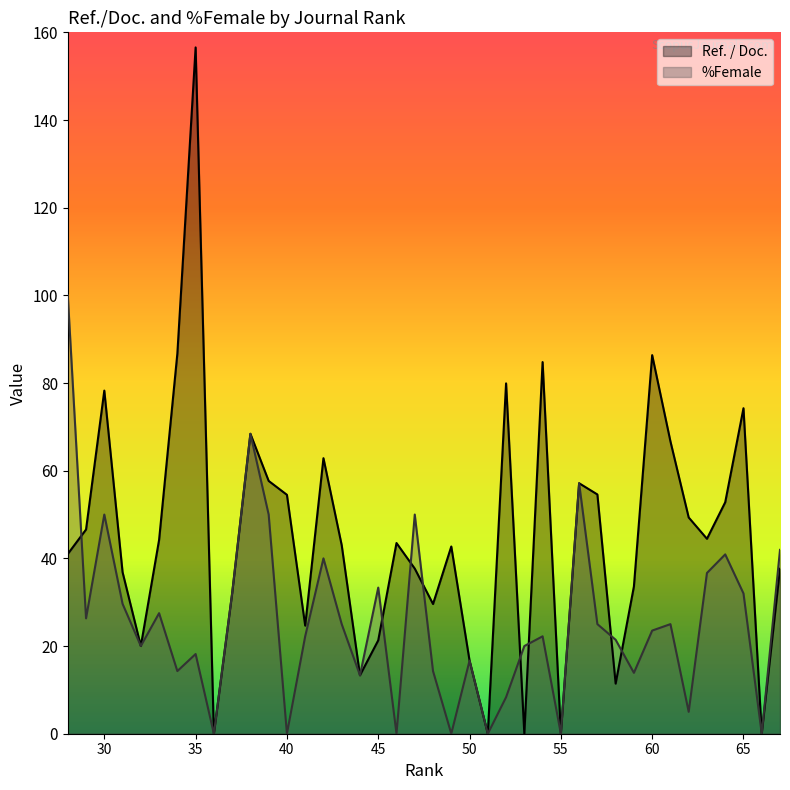

What is the greatest value displayed?

156.6